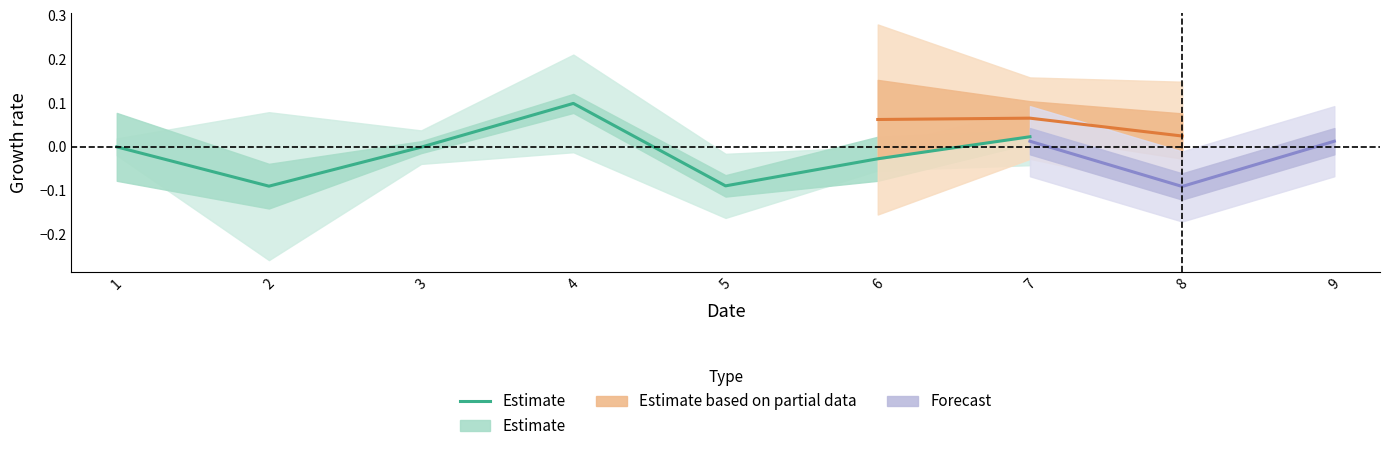

How many values are above zero?

3